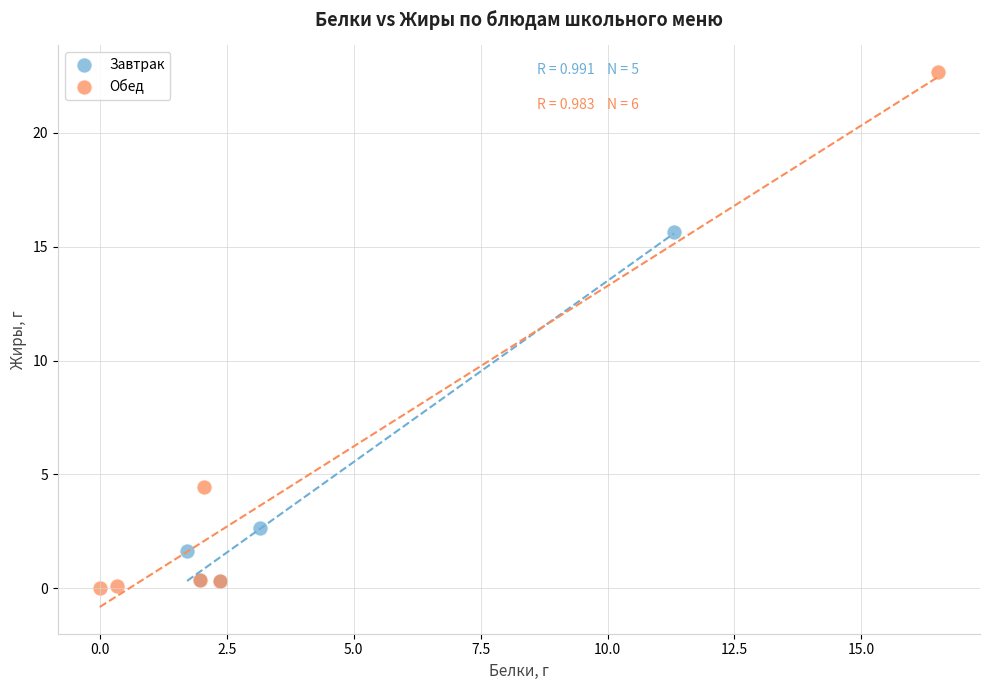

What are all the series names shown in the legend?

Завтрак, Обед